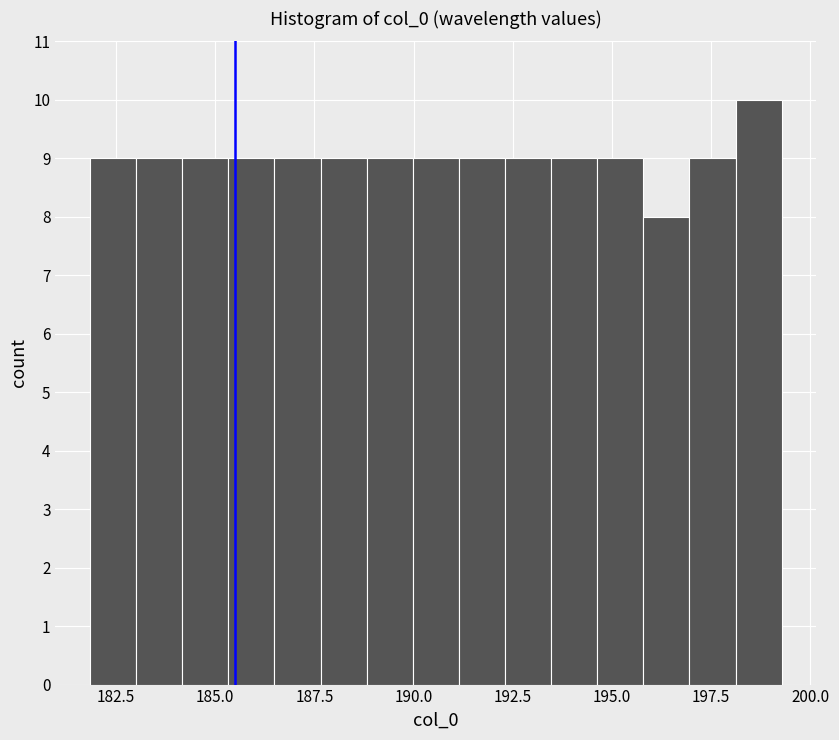

Read against the x-axis, roughly where is the centre of the tallest bar?

198.5